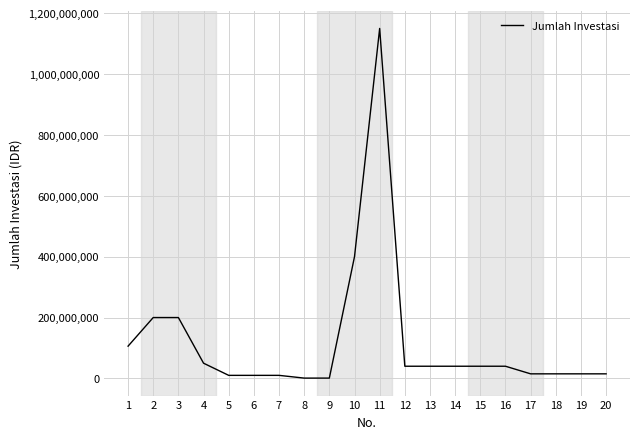

What is the change in value from 10 to 13?

-360000000